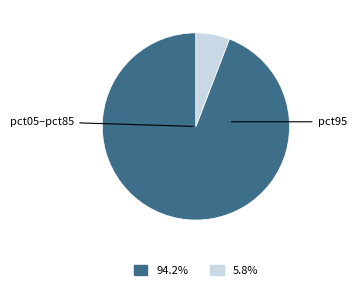

Does any single category account for the majority?

Yes